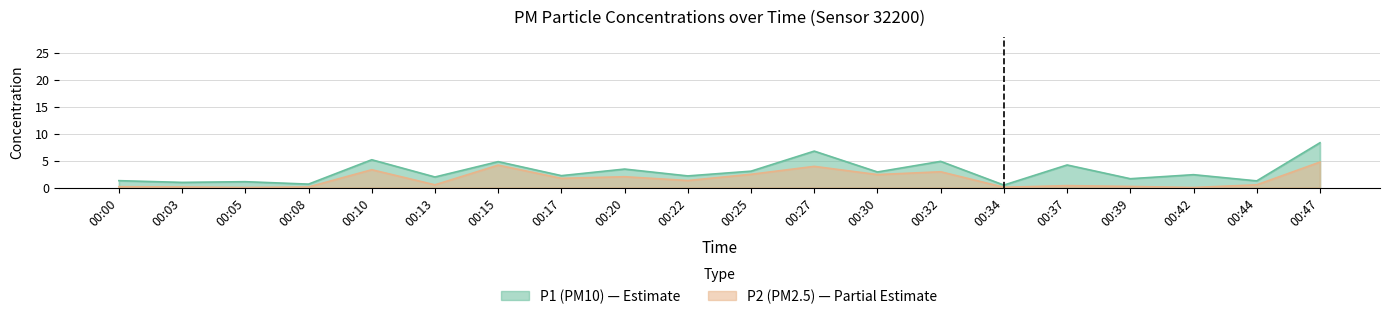

What is the value of the P1 point at the 1st from the left?

1.3